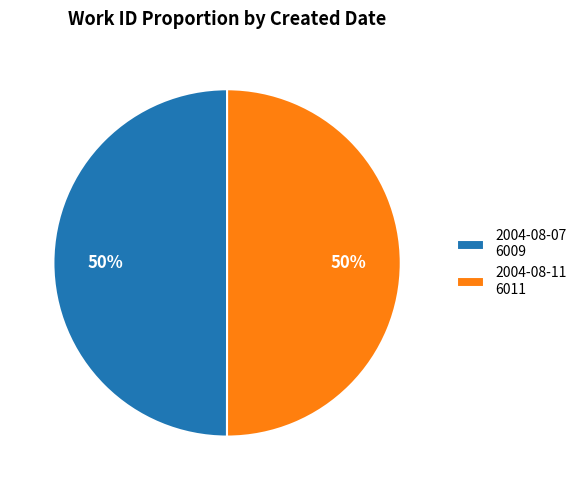

Combined, do 2004-08-11 6011 and 2004-08-07 6009 account for over 50%?

Yes